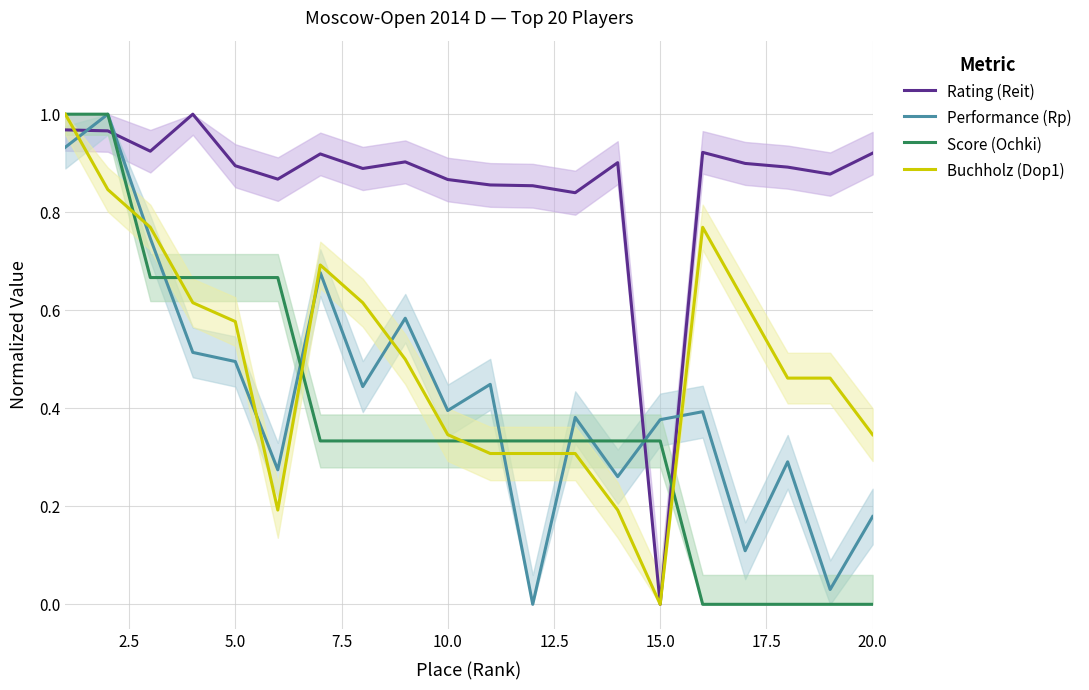

What is the difference between the second highest and second lowest values in the Score (Ochki) series?

1.0